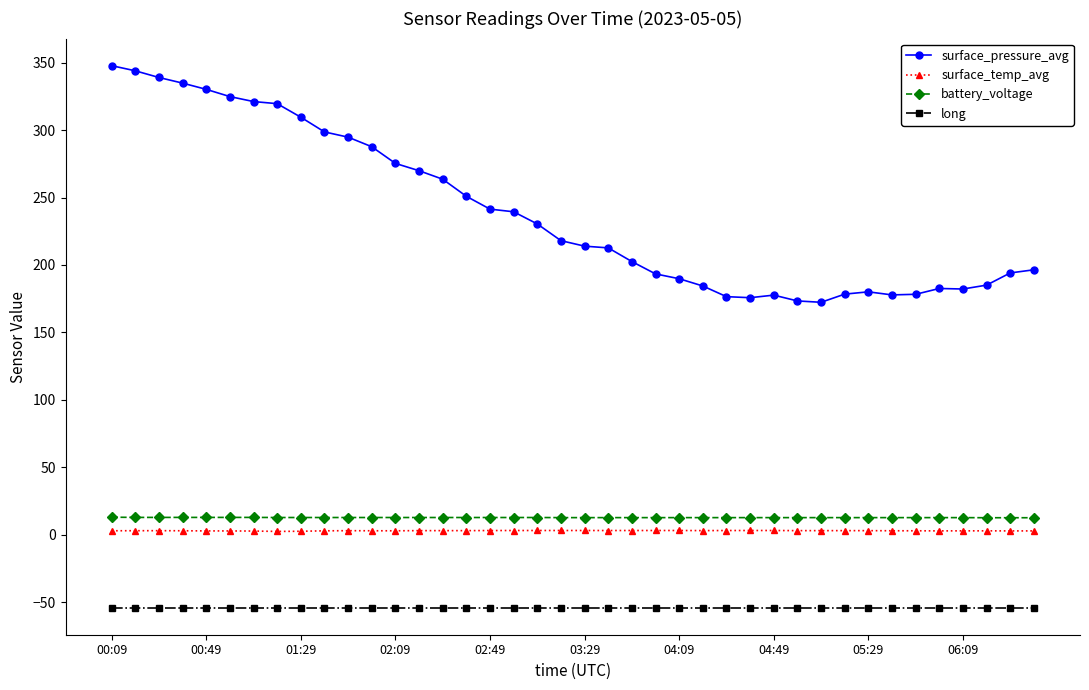

What is the minimum value for battery_voltage?

12.6